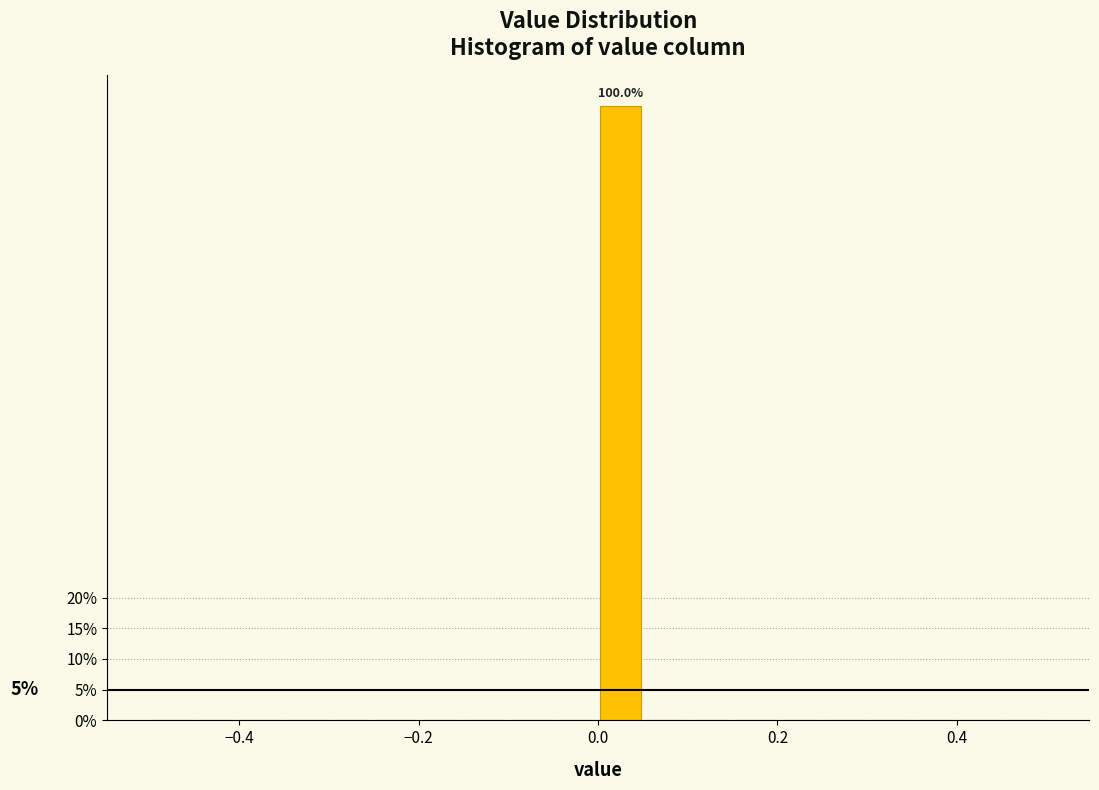

Around what value on the x-axis is the tallest bar? Give the approximate position of its centre, as read against the axis.

0.02